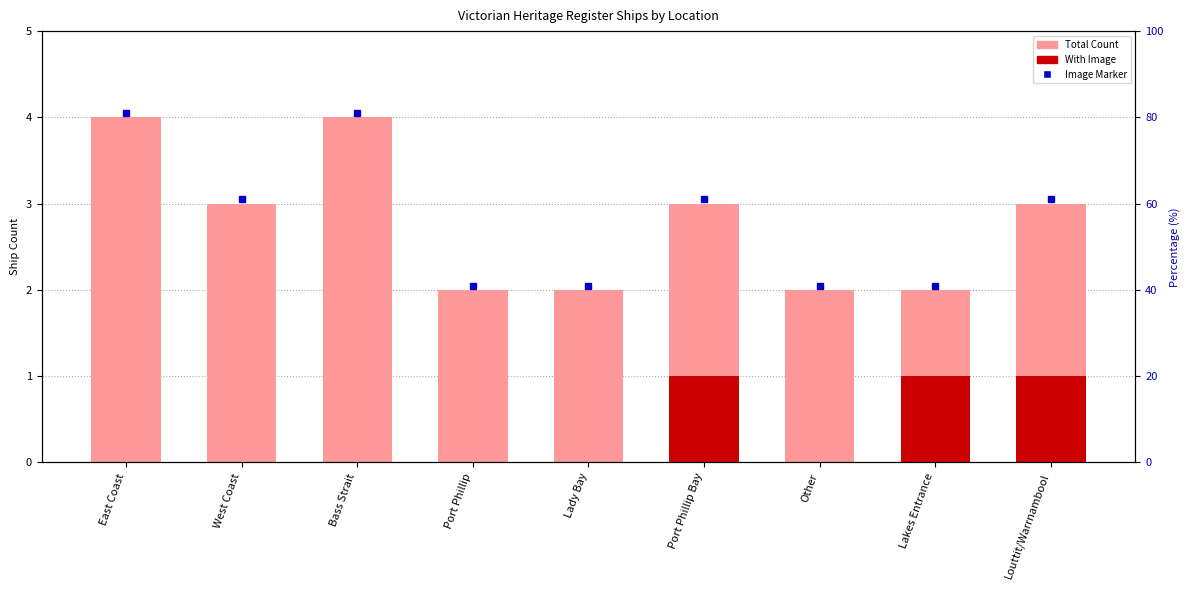

What is the average value?

3